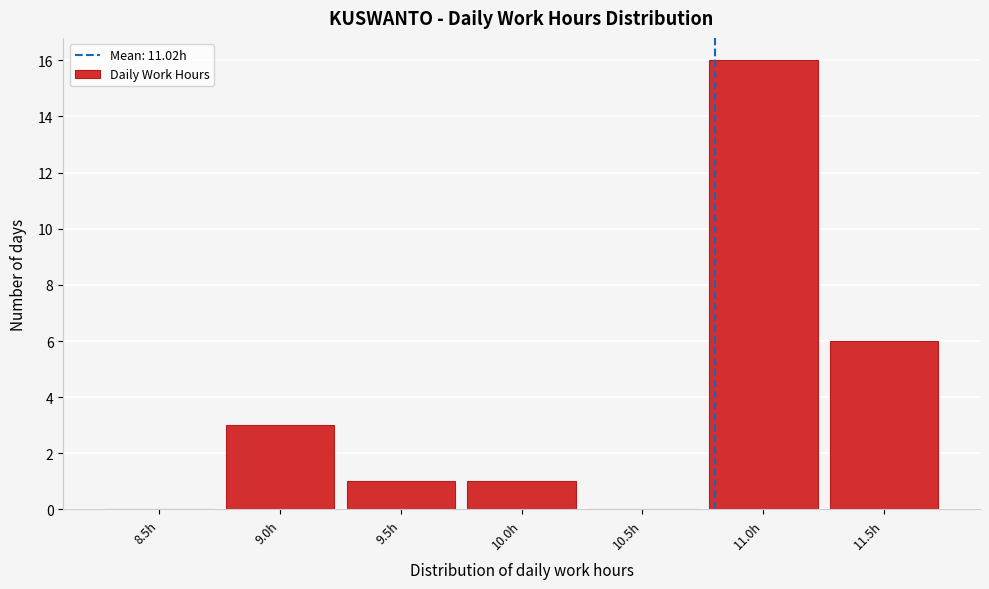

The chart shows a value of 2 at 9.5h. True or false?

False